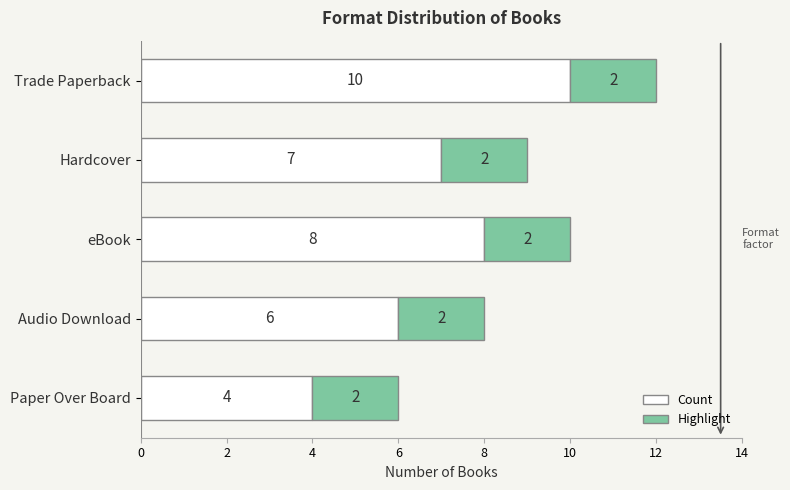

At which label does Count reach its peak?

Trade Paperback